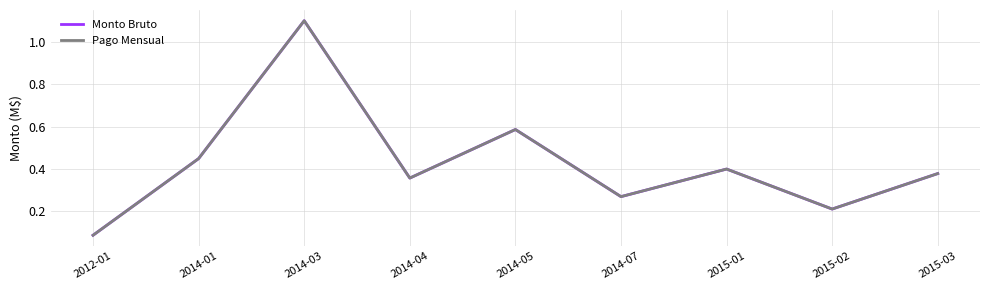

Does the chart display data point markers on the line(s)?

No